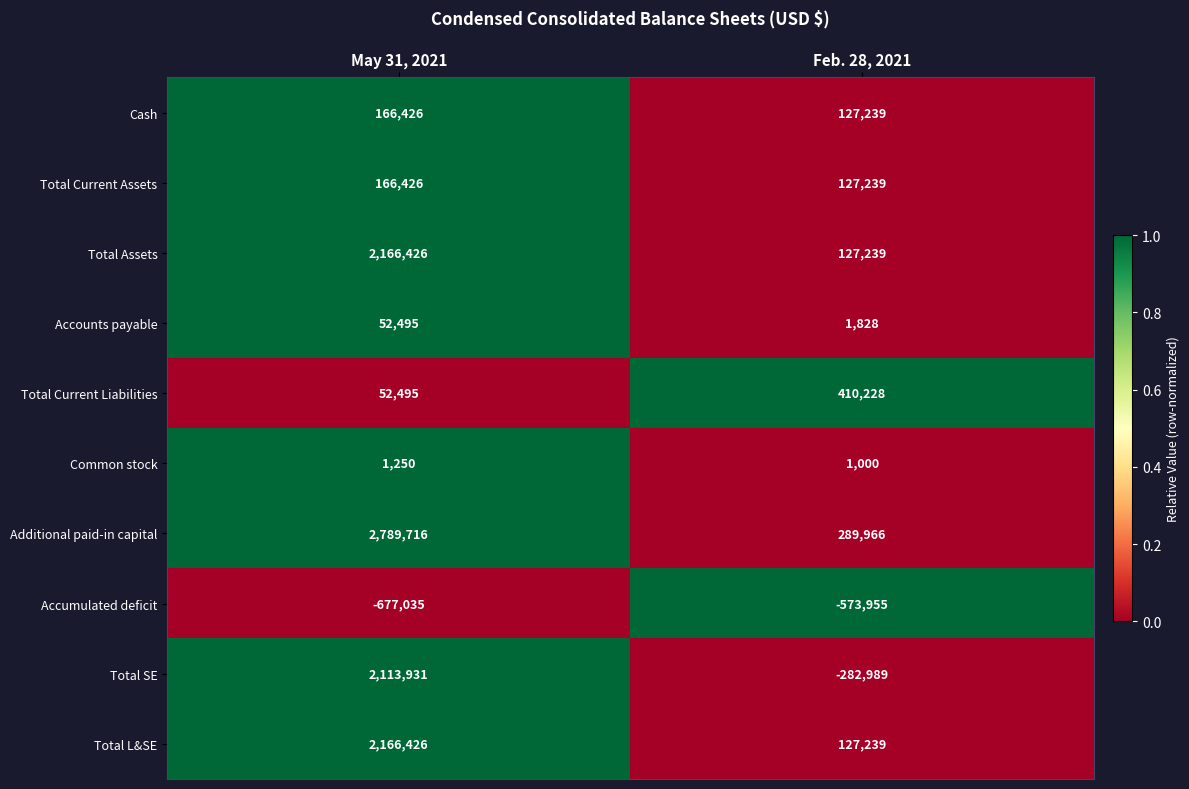

Which category has the highest value across all series?

May 31, 2021